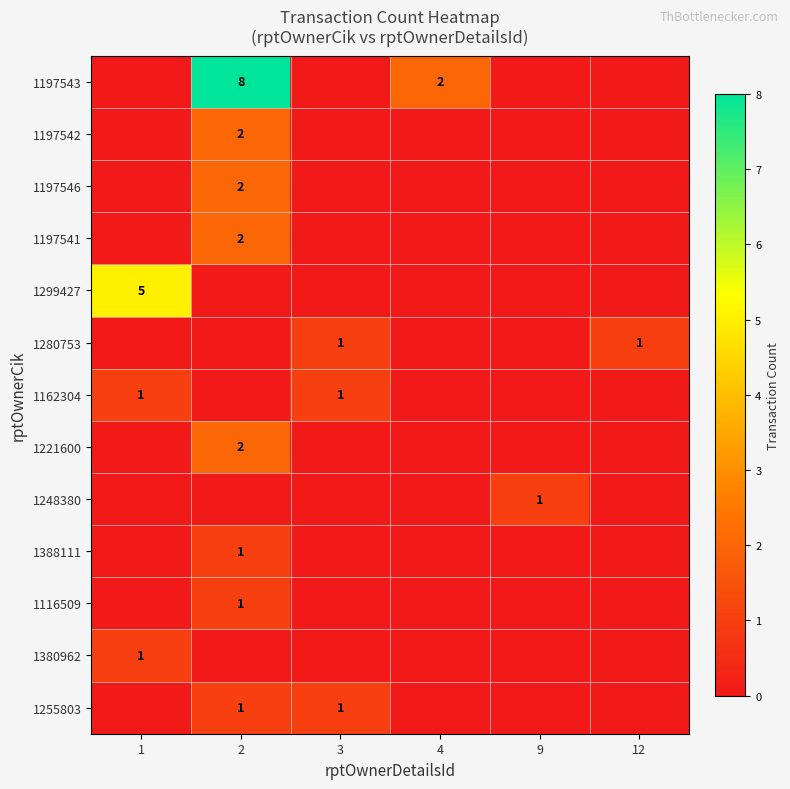

The 1197546 series shows 2 at 2. True or false?

True